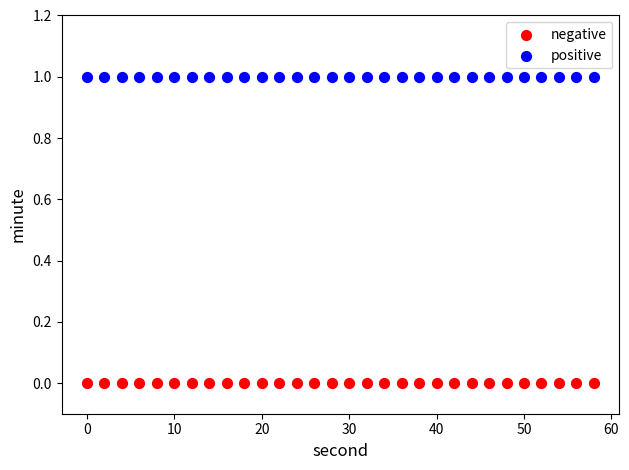

What are all the series names shown in the legend?

negative, positive